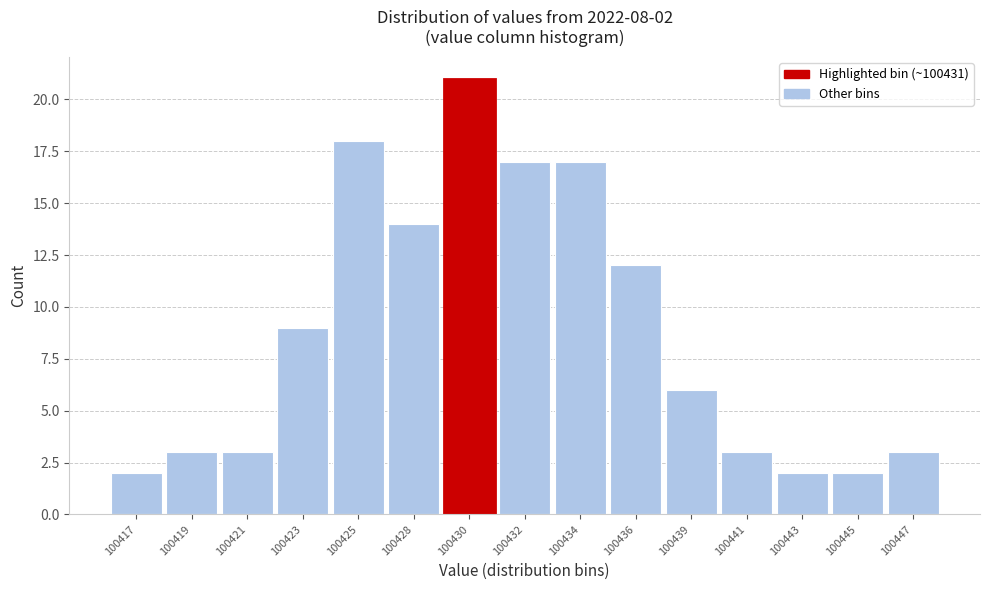

Reading left to right, extract all data points from this chart.

100417=2	100419=3	100421=3	100423=9	100425=18	100428=14	100430=21	100432=17	100434=17	100436=12	100439=6	100441=3	100443=2	100445=2	100447=3